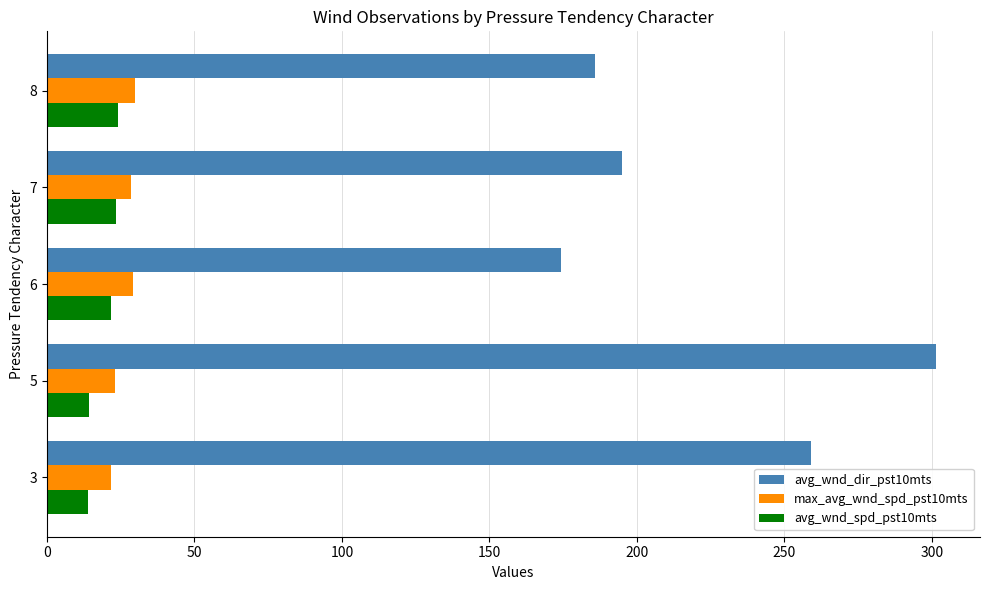

The avg_wnd_dir_pst10mts series shows 278.6 at 7. True or false?

False